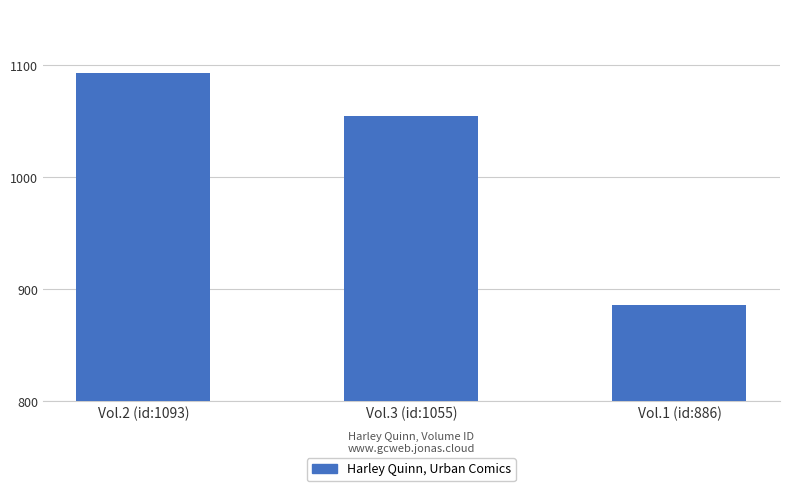

Reading left to right, extract all data points from this chart.

Vol.2 (id:1093)=1093	Vol.3 (id:1055)=1055	Vol.1 (id:886)=886